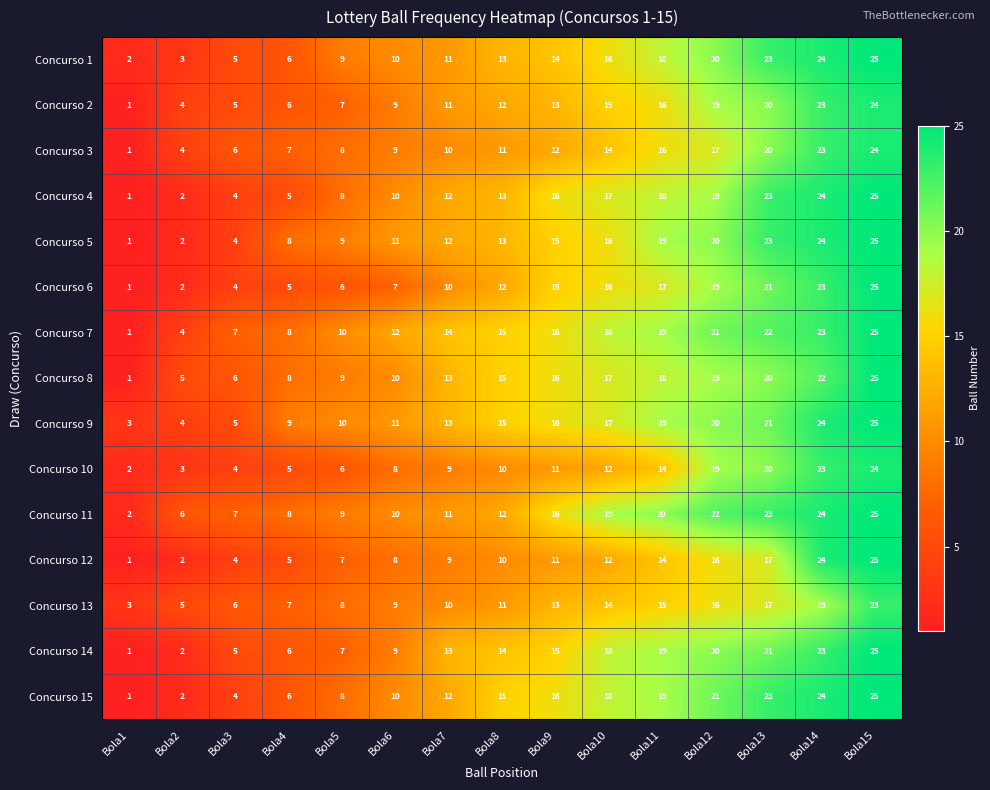

What is the sum of the Concurso 10 values at Bola13 and Bola6?

28